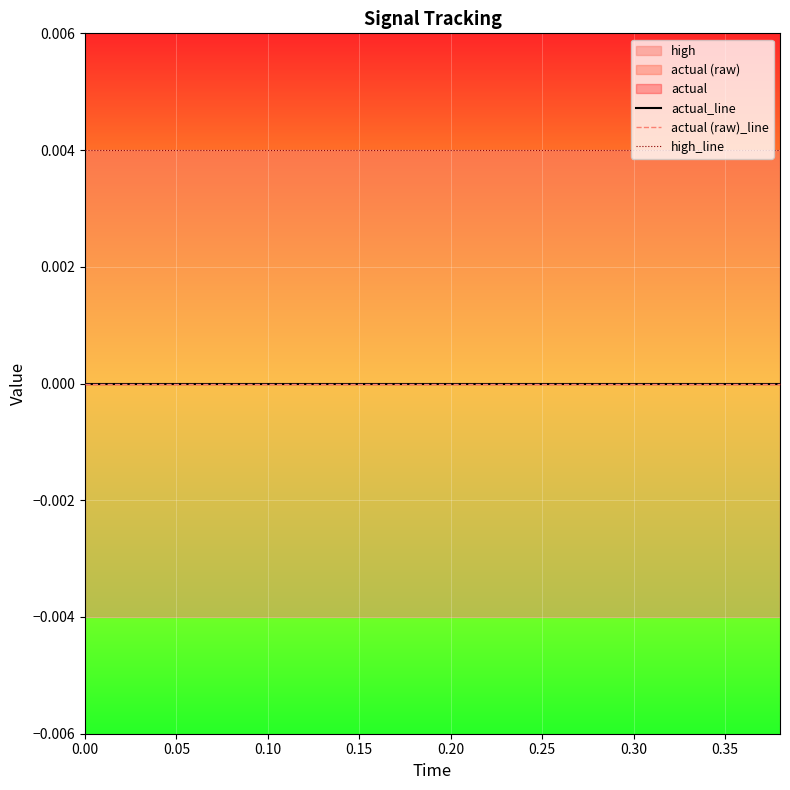

True or false: actual (raw)_line and actual_line intersect in this chart.

False